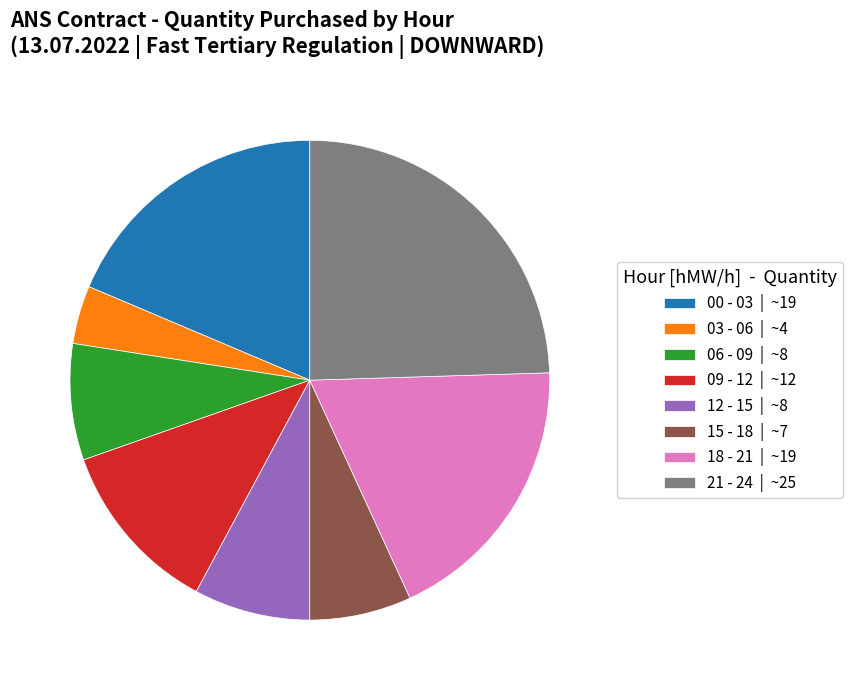

Is it true that 21 - 24 | ~25 is 10% of the pie?

False